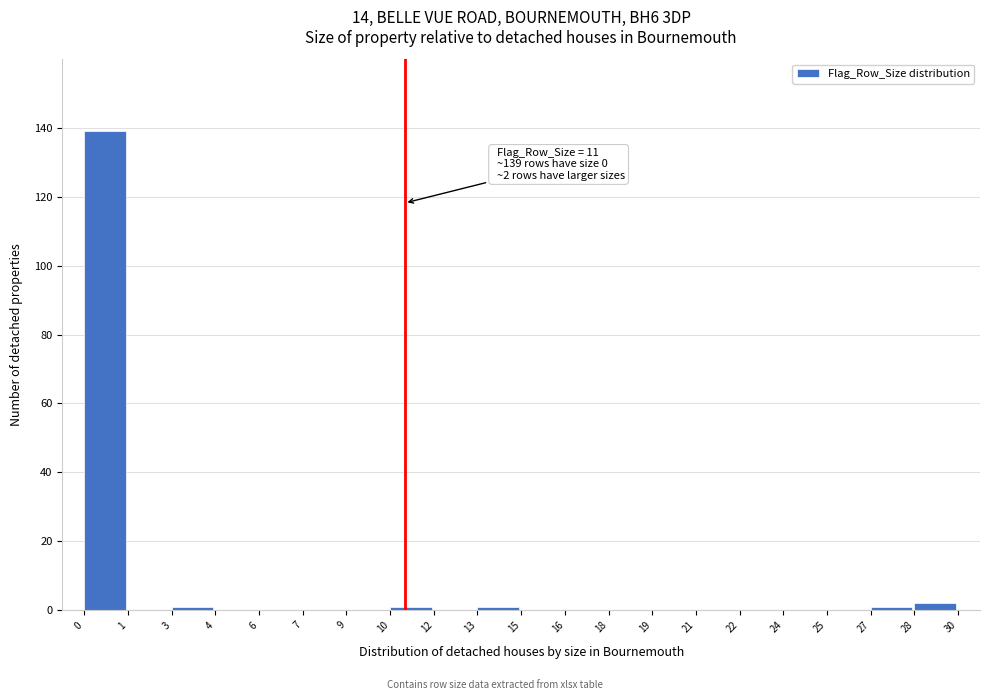

Reading left to right, extract all data points from this chart.

0=139	1=0	3=1	4=0	6=0	7=0	9=0	10=1	12=0	13=1	15=0	16=0	18=0	19=0	21=0	22=0	24=0	25=0	27=1	28=2